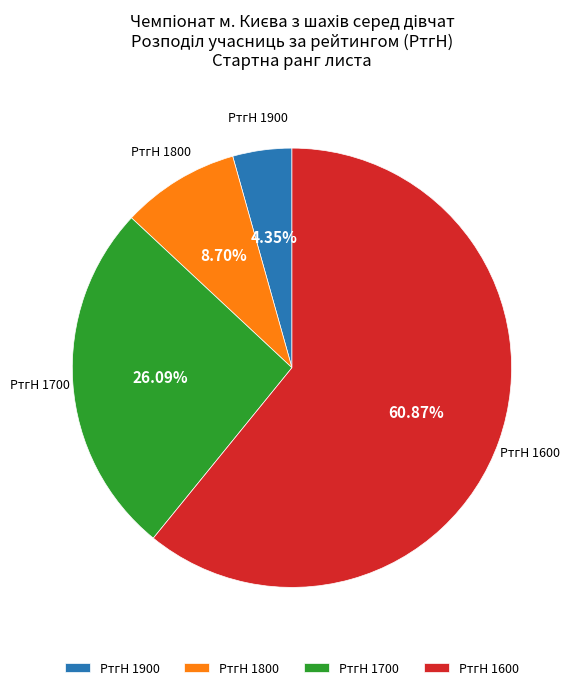

Approximately how many times larger is the value at РтгН 1700 compared to РтгН 1600?

0.4